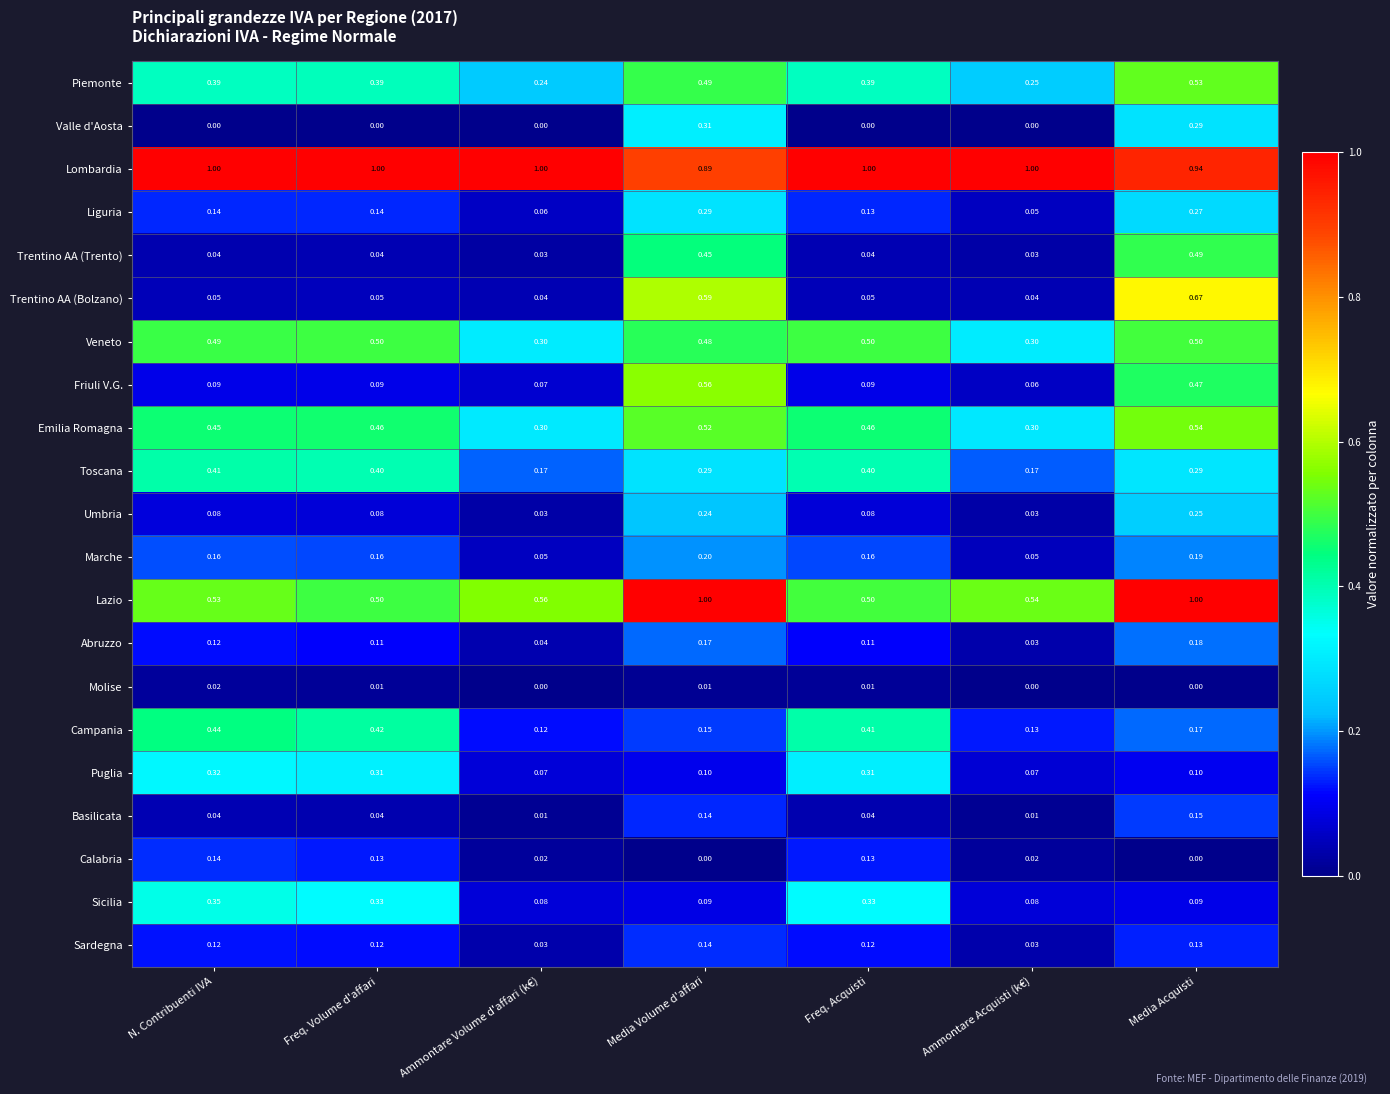

At which label does Piemonte reach its peak?

Media Acquisti